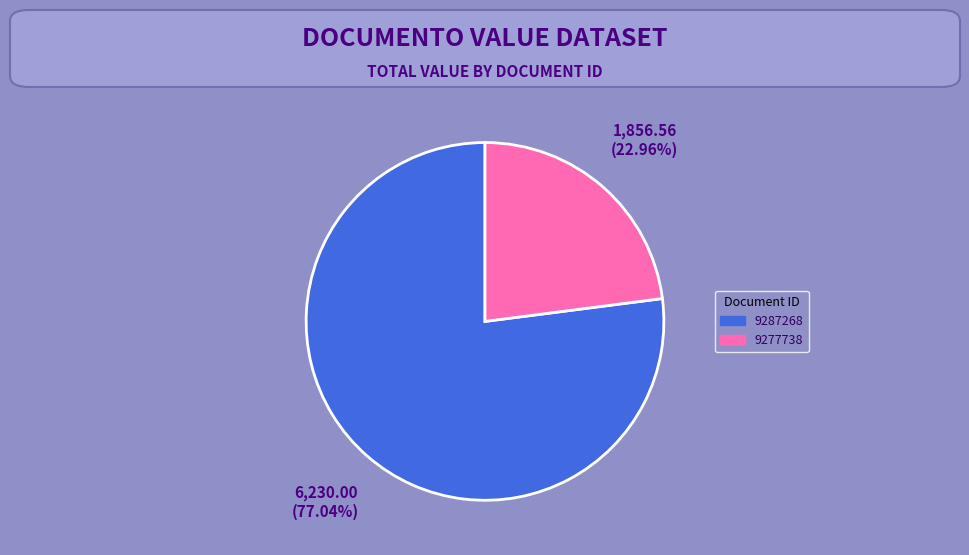

How many segments does this pie chart have?

2